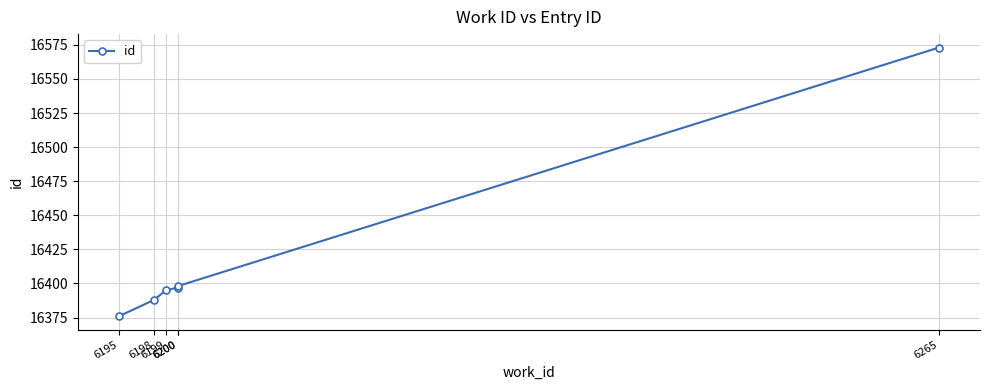

What is the approximate value at 6200, to the nearest 5?

16400